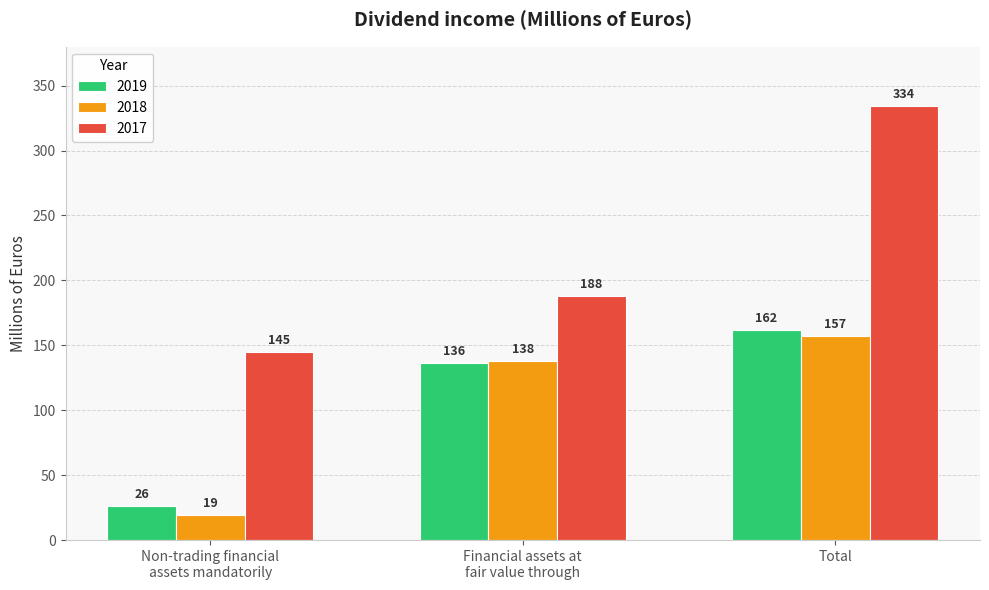

At how many categories does at least one series exceed 110?

3